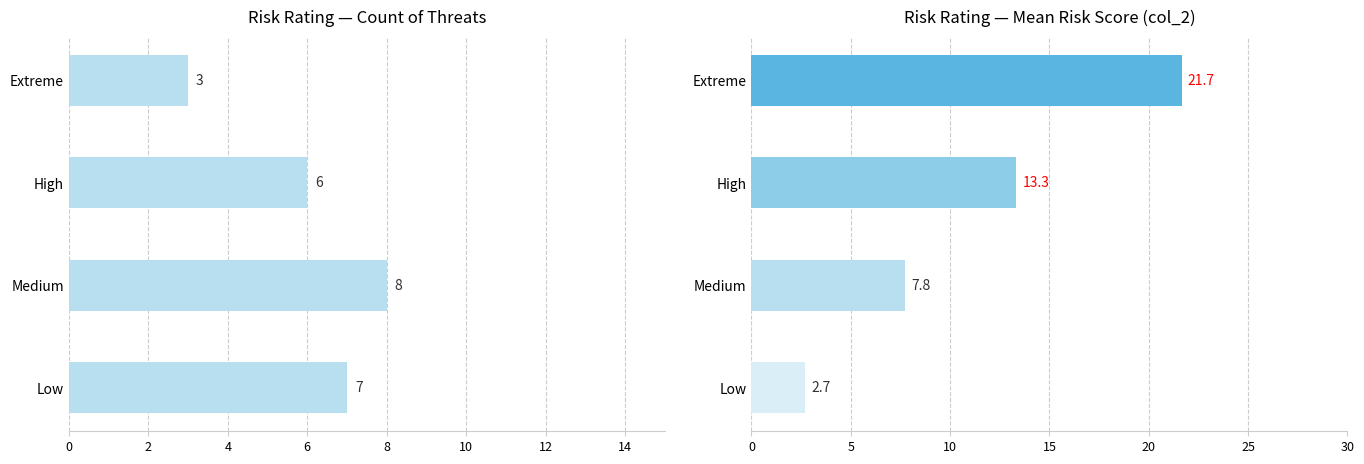

The value of Count at Low is 11.7. True or false?

False